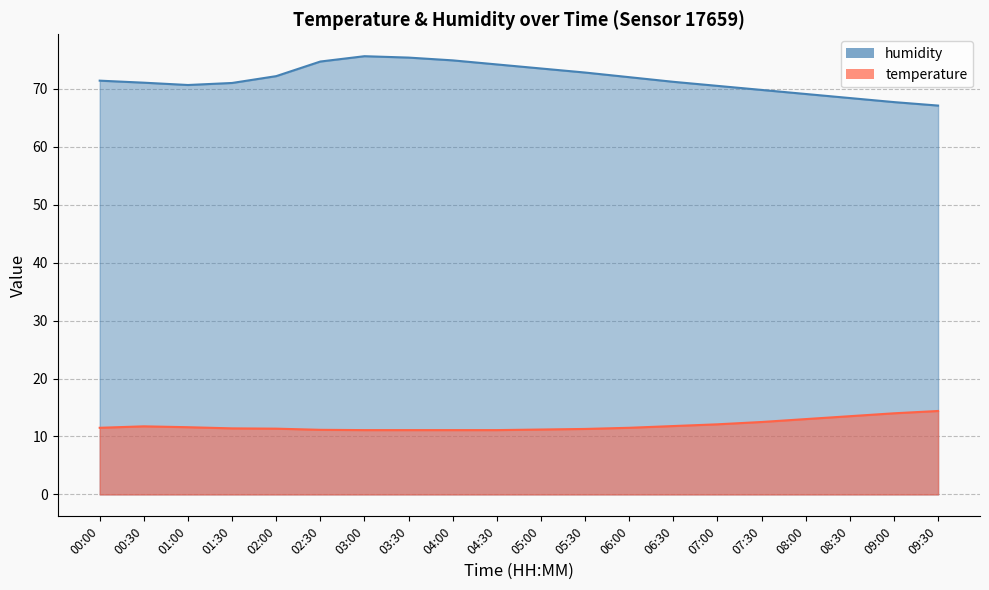

What is the label of the 13th point from the left?

06:00